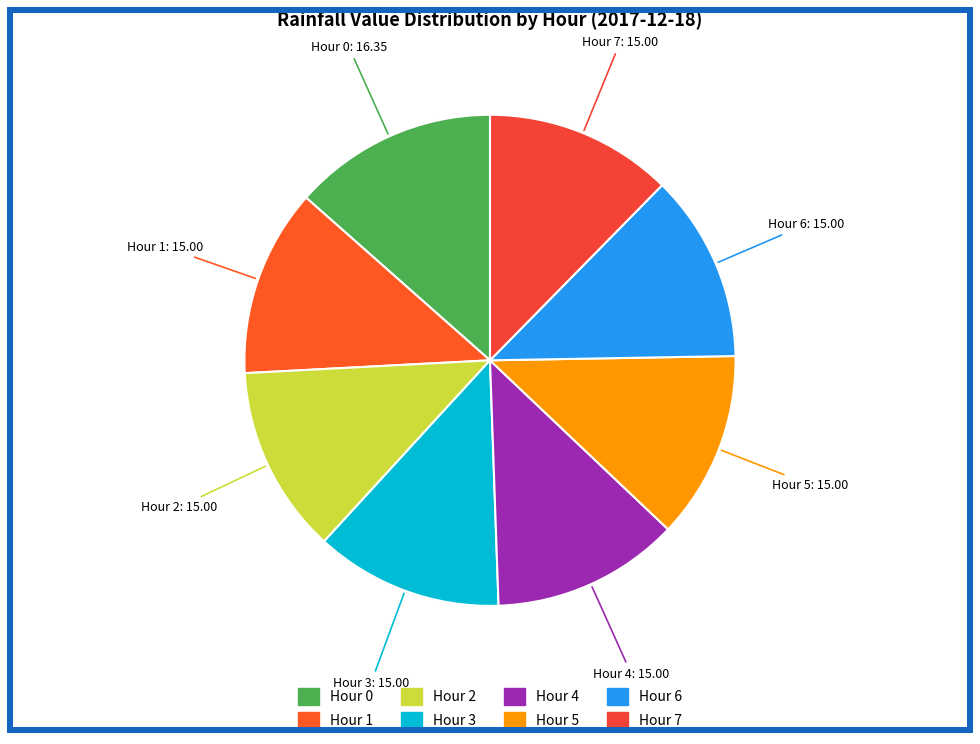

What is the largest slice in the pie chart?

Hour 0